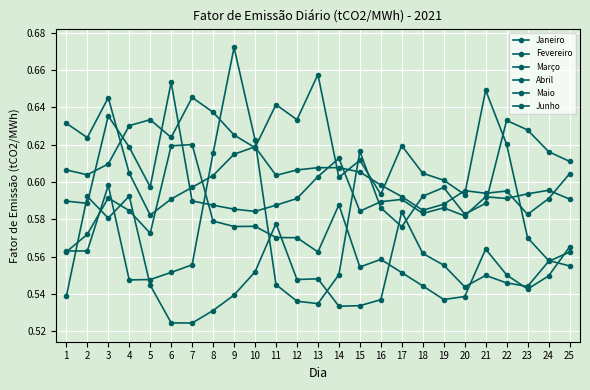

Reading left to right, what are all the values shown in this chart?

Janeiro: 1=0.6	2=0.6	3=0.6	4=0.6	5=0.6	6=0.6	7=0.6	8=0.6	9=0.6	10=0.6	11=0.6	12=0.6	13=0.6	14=0.6	15=0.6	16=0.6	17=0.6	18=0.6	19=0.6	20=0.6	21=0.6	22=0.6	23=0.6	24=0.6	25=0.6
Fevereiro: 1=0.6	2=0.6	3=0.6	4=0.6	5=0.6	6=0.6	7=0.6	8=0.6	9=0.6	10=0.6	11=0.6	12=0.6	13=0.7	14=0.6	15=0.6	16=0.6	17=0.6	18=0.6	19=0.6	20=0.6	21=0.6	22=0.6	23=0.6	24=0.6	25=0.6
Março: 1=0.6	2=0.6	3=0.6	4=0.6	5=0.6	6=0.6	7=0.6	8=0.6	9=0.6	10=0.6	11=0.6	12=0.6	13=0.6	14=0.6	15=0.6	16=0.6	17=0.6	18=0.5	19=0.5	20=0.5	21=0.6	22=0.6	23=0.5	24=0.5	25=0.6
Abril: 1=0.5	2=0.6	3=0.6	4=0.6	5=0.5	6=0.5	7=0.5	8=0.5	9=0.5	10=0.6	11=0.6	12=0.5	13=0.5	14=0.5	15=0.5	16=0.5	17=0.6	18=0.6	19=0.6	20=0.5	21=0.6	22=0.5	23=0.5	24=0.6	25=0.6
Maio: 1=0.6	2=0.6	3=0.6	4=0.5	5=0.5	6=0.6	7=0.6	8=0.6	9=0.7	10=0.6	11=0.5	12=0.5	13=0.5	14=0.6	15=0.6	16=0.6	17=0.6	18=0.6	19=0.6	20=0.6	21=0.6	22=0.6	23=0.6	24=0.6	25=0.6
Junho: 1=0.6	2=0.6	3=0.6	4=0.6	5=0.6	6=0.7	7=0.6	8=0.6	9=0.6	10=0.6	11=0.6	12=0.6	13=0.6	14=0.6	15=0.6	16=0.6	17=0.6	18=0.6	19=0.6	20=0.6	21=0.6	22=0.6	23=0.6	24=0.6	25=0.6